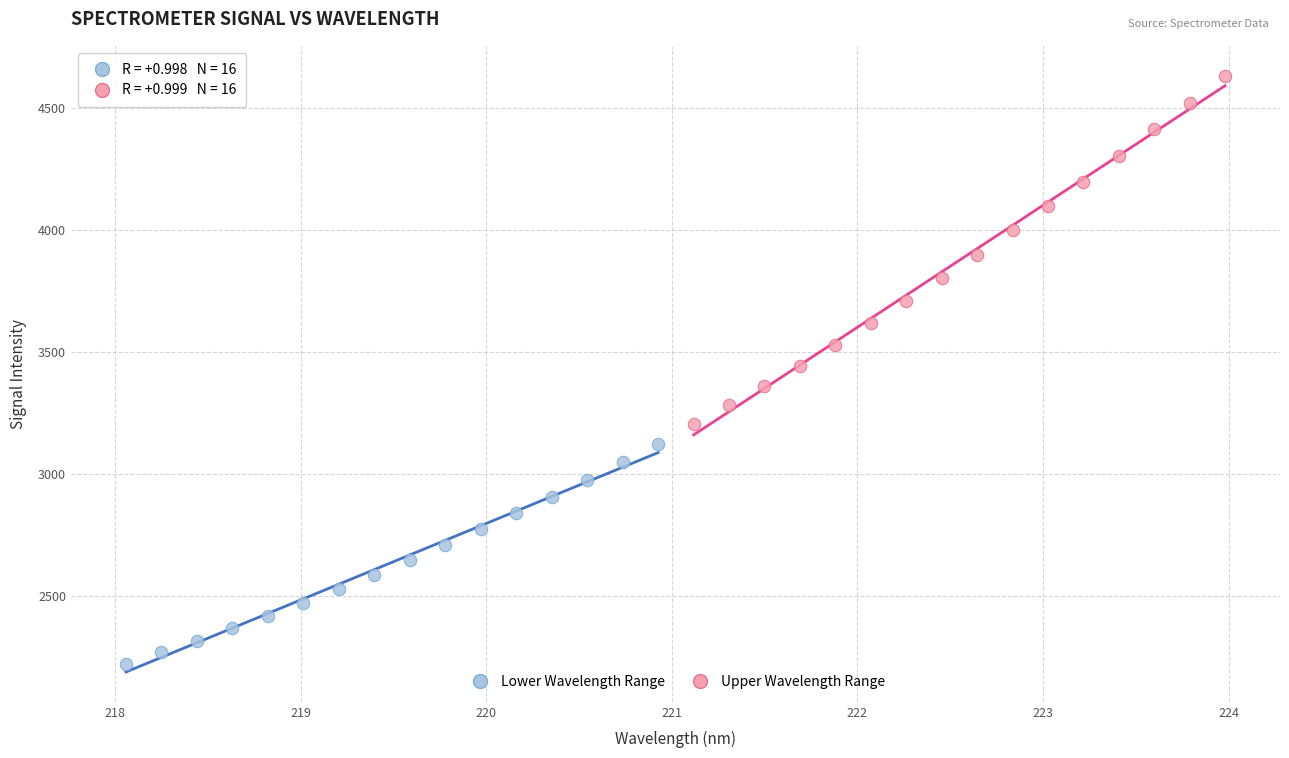

What are all the series names shown in the legend?

Lower Wavelength Range, Upper Wavelength Range